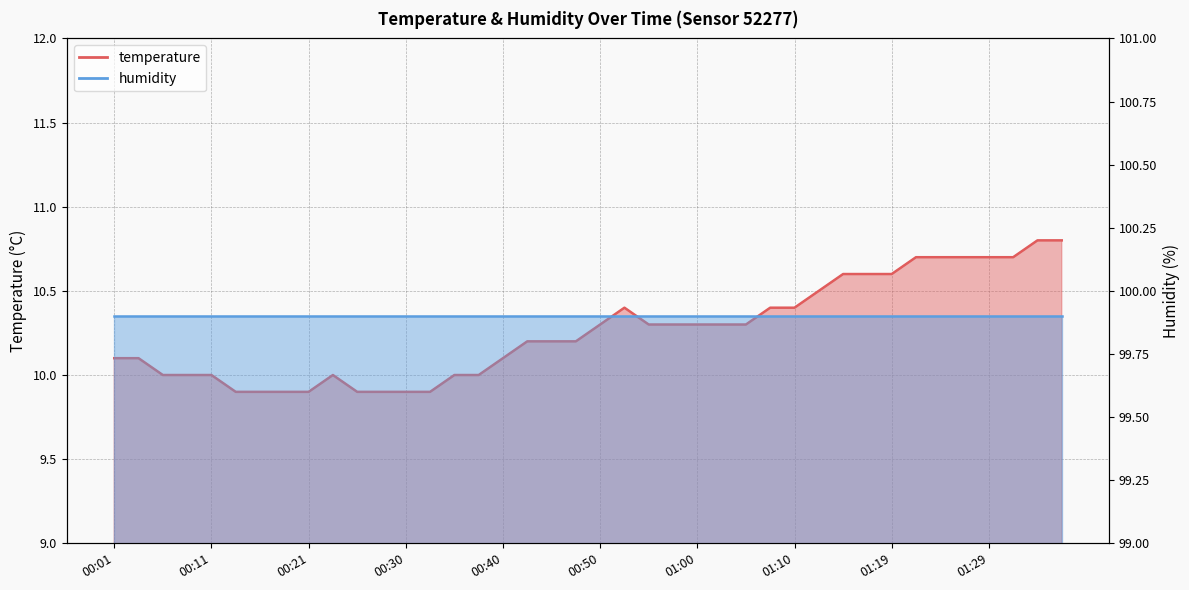

What is the label of the 7th point from the right?

01:22